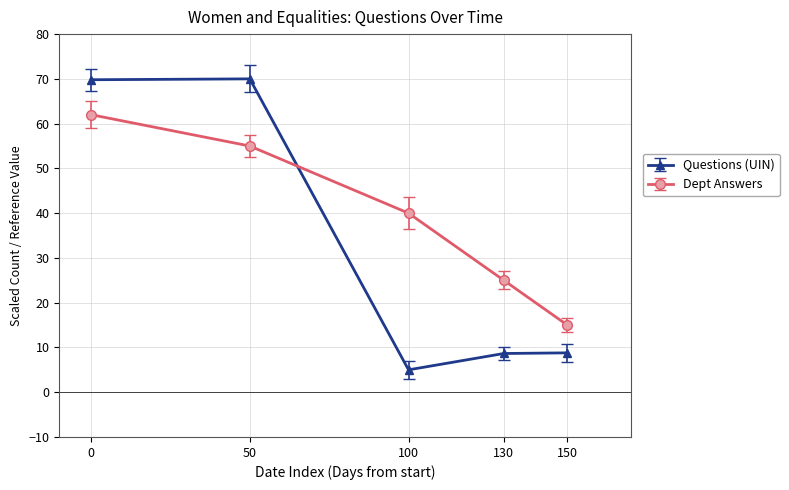

True or false: Dept Answers has more than 2 interior local peaks.

False